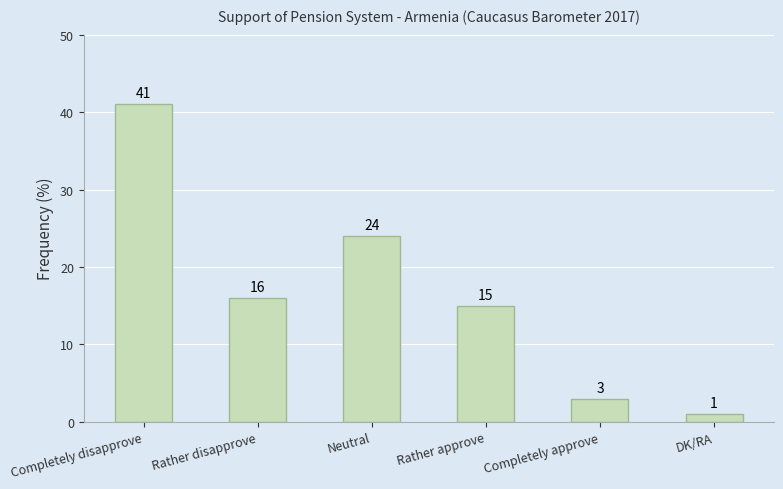

What is the value of the 4th bar from the left?

15